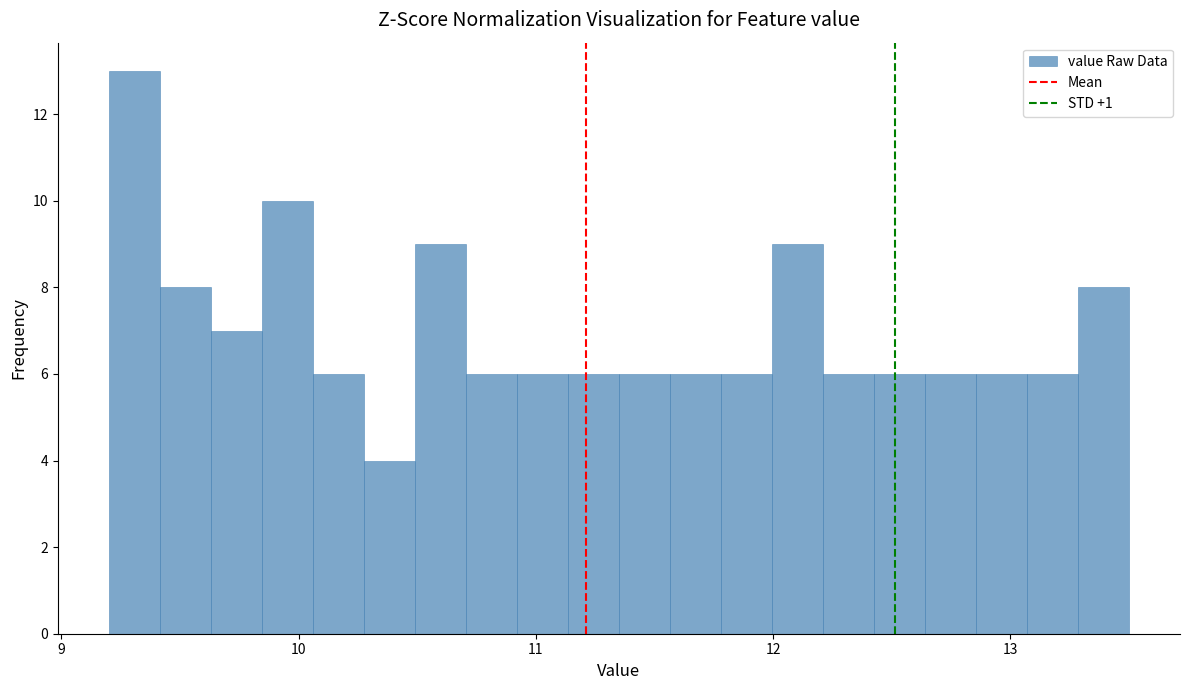

Around what value on the x-axis is the tallest bar? Give the approximate position of its centre, as read against the axis.

9.3